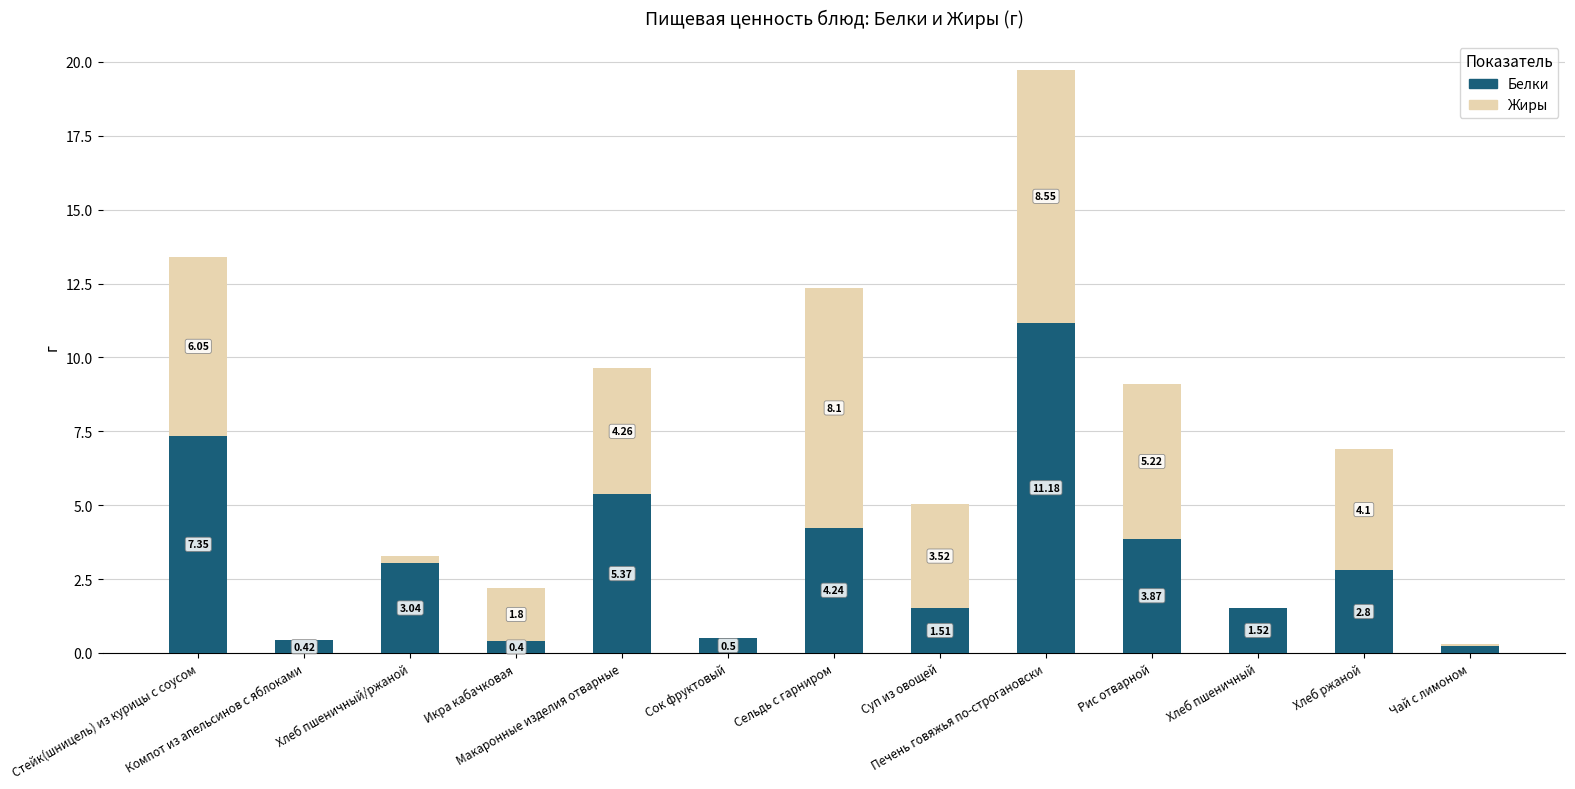

The Белки series shows 0.4 at Компот из апельсинов с яблоками. True or false?

True